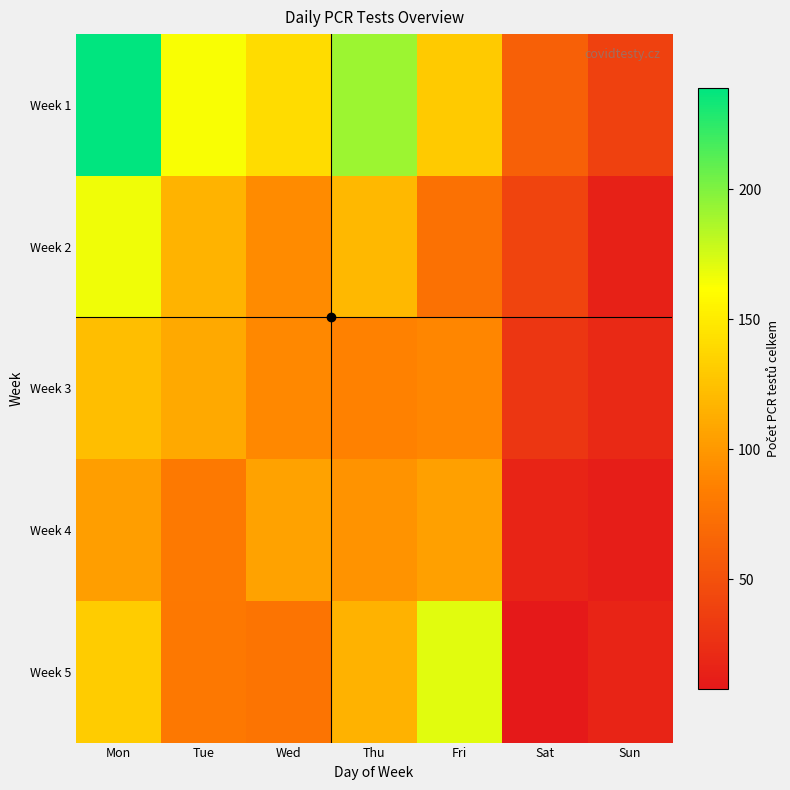

What is the maximum value shown in the chart?

239